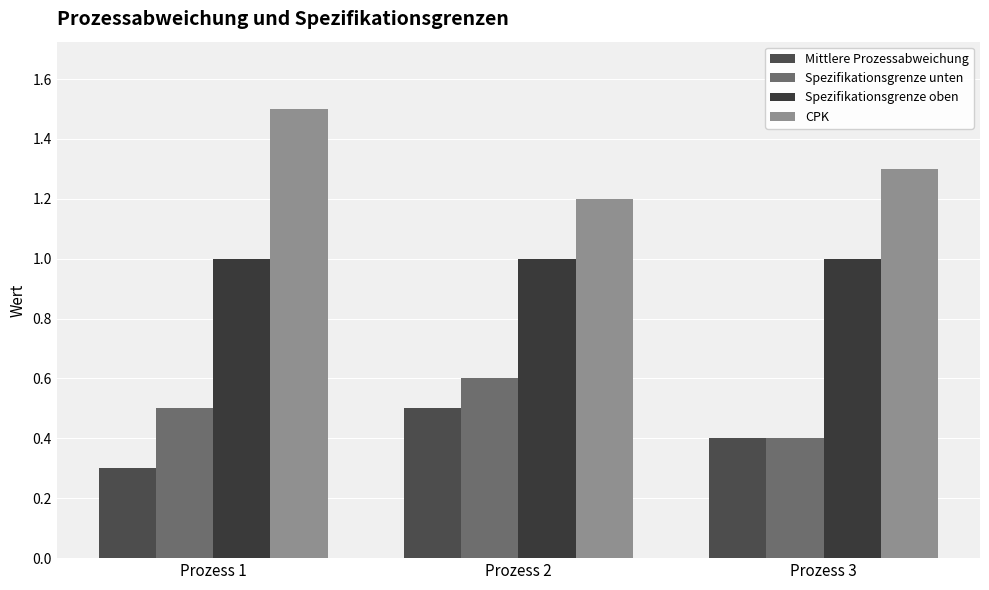

Which series has the largest range (max minus min)?

CPK